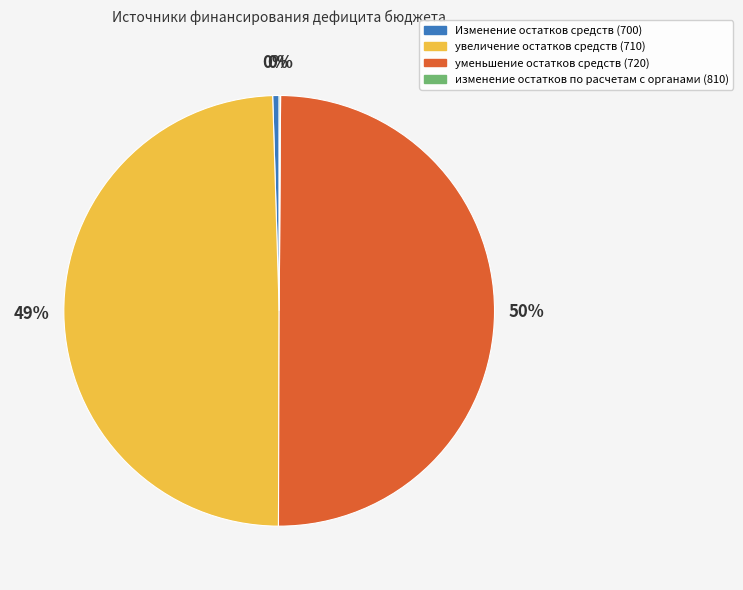

To the nearest percent, what percentage of the pie is увеличение остатков средств (710)?

49%